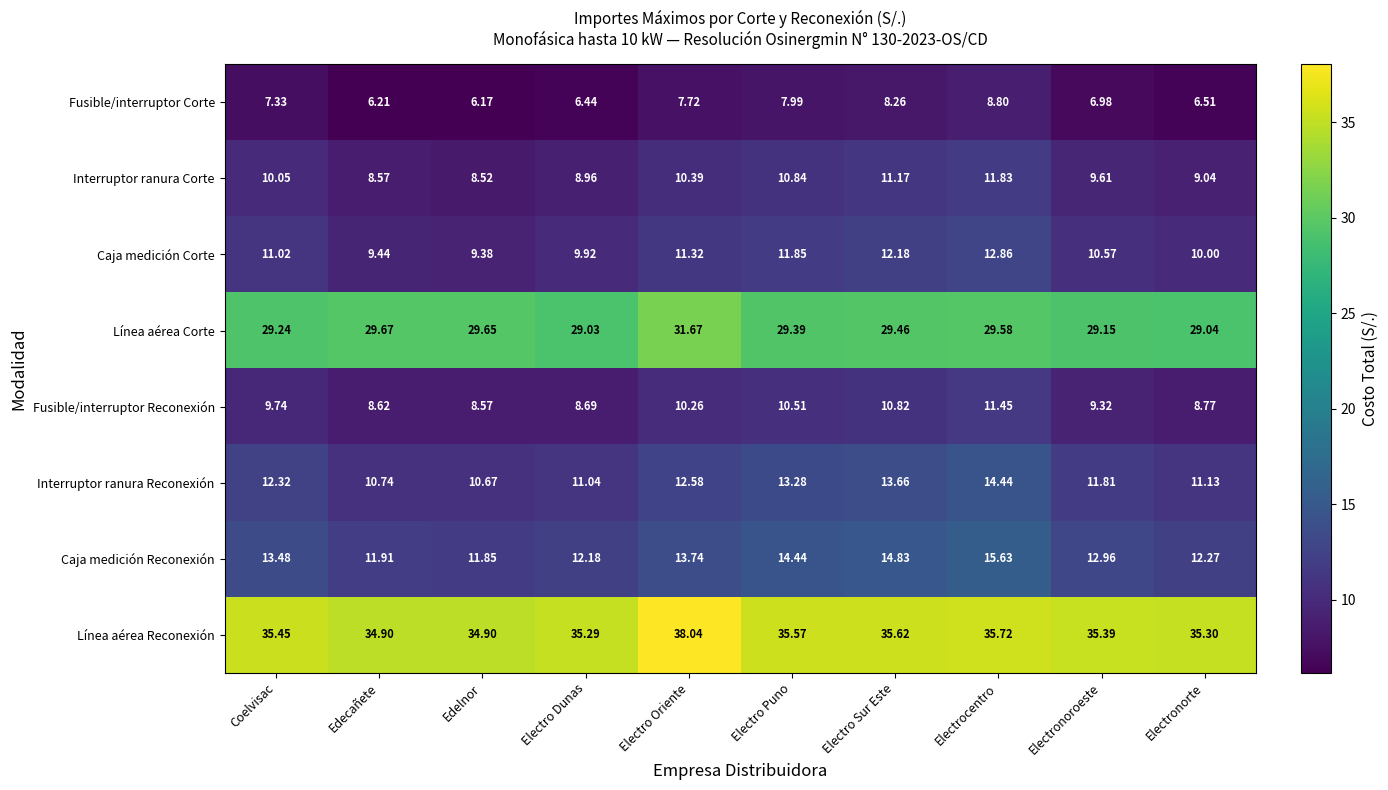

At which category does the chart reach its minimum across all series?

Edelnor